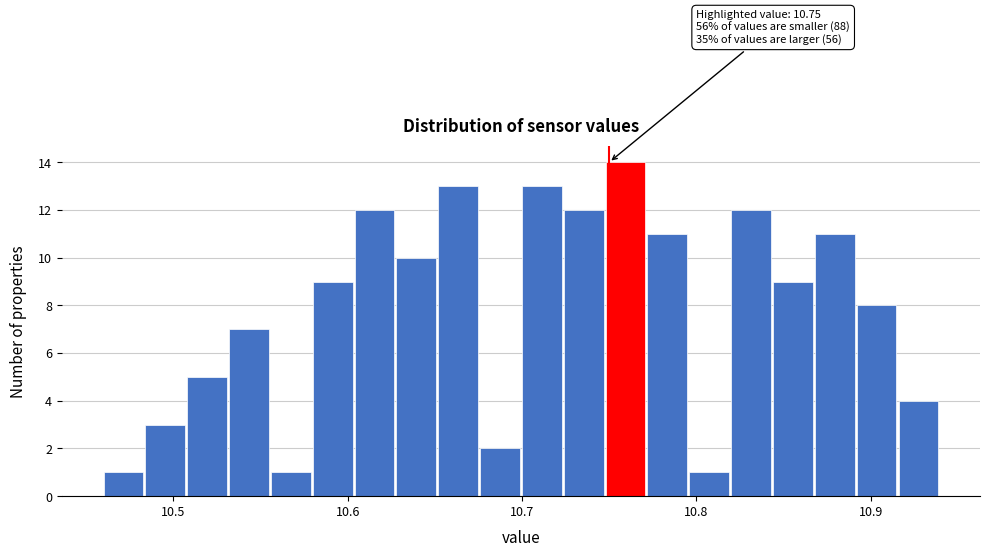

Around what value on the x-axis is the tallest bar? Give the approximate position of its centre, as read against the axis.

10.76